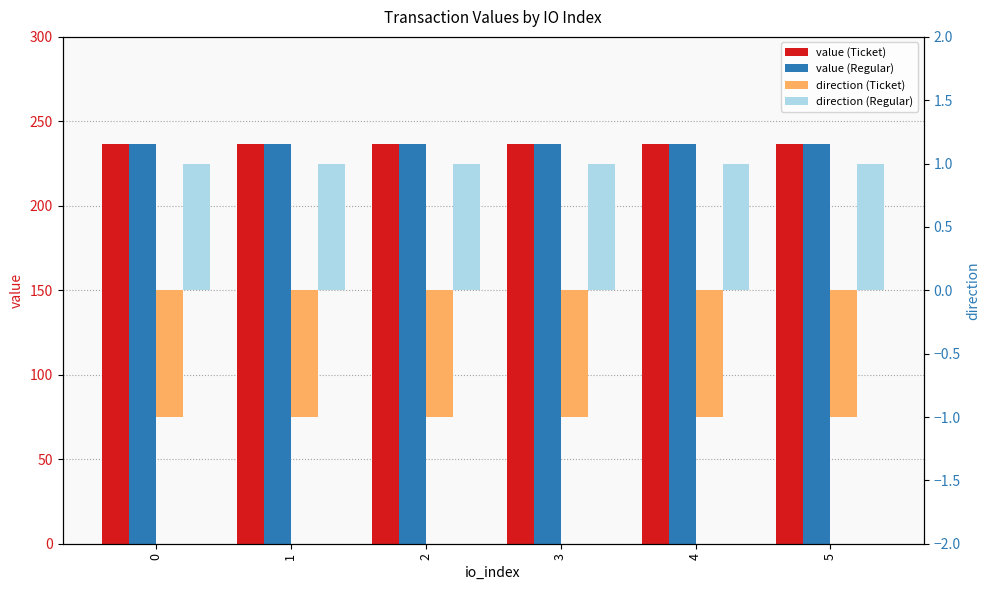

Rank the series by their maximum value, from lowest to highest.

direction (Ticket), direction (Regular), value (Ticket), value (Regular)